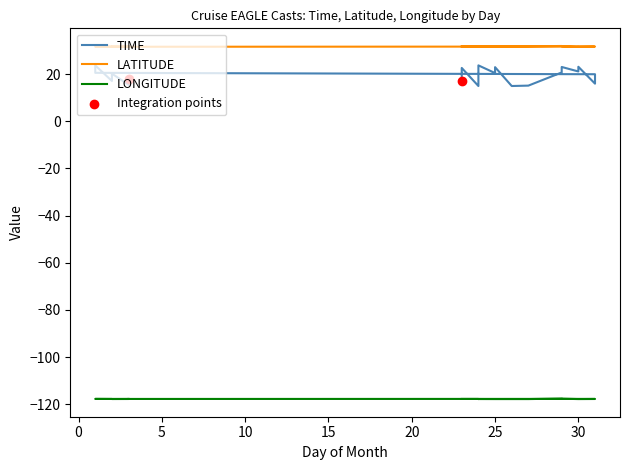

Which series has the largest total across all categories?

LATITUDE